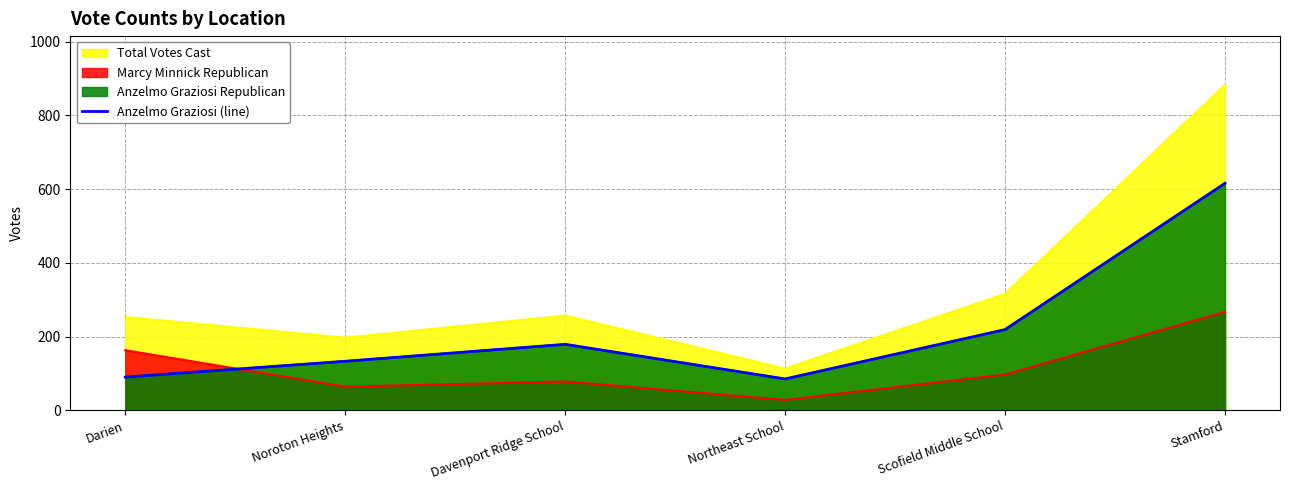

Reading right to left, what are all the values shown in this chart?

616	219	85	179	133	90